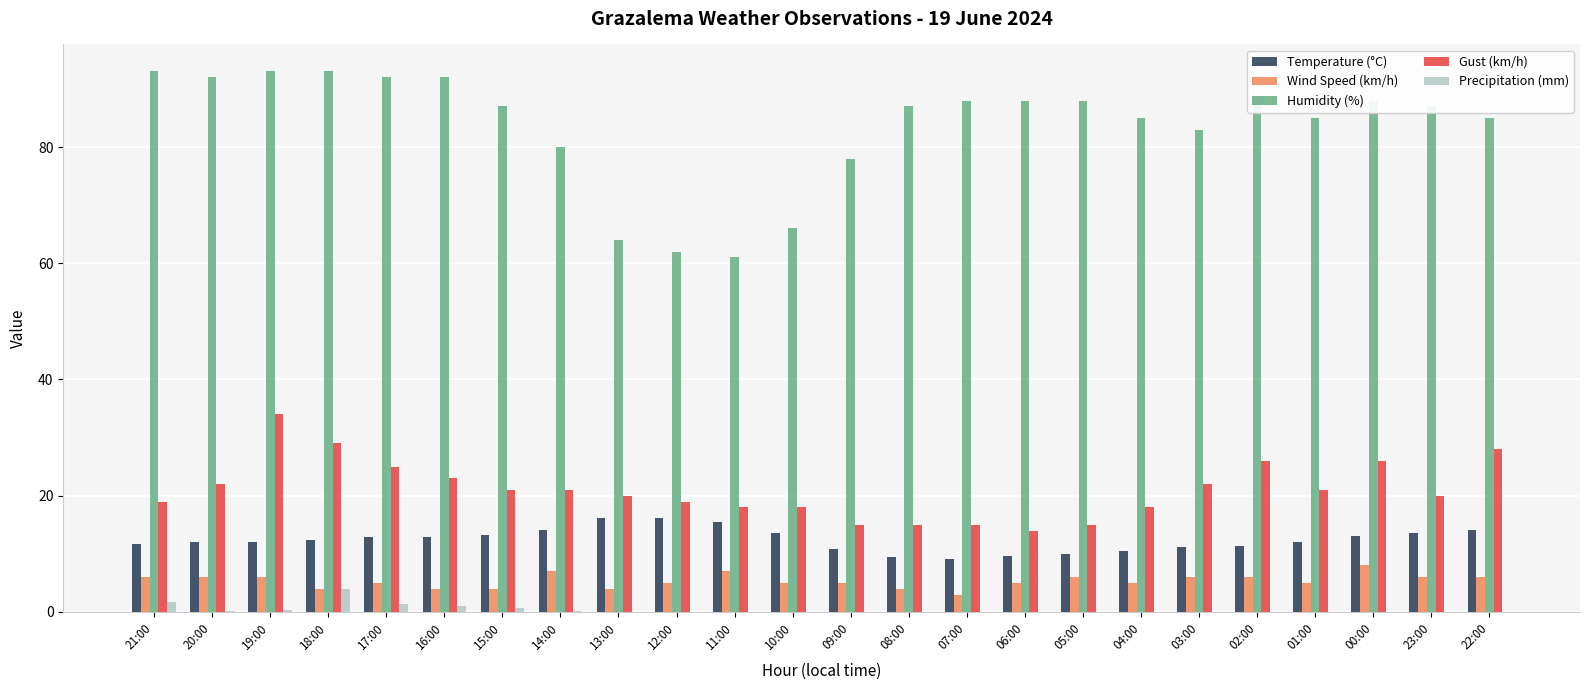

What value does the Humidity (%) series have at 01:00?

85.0